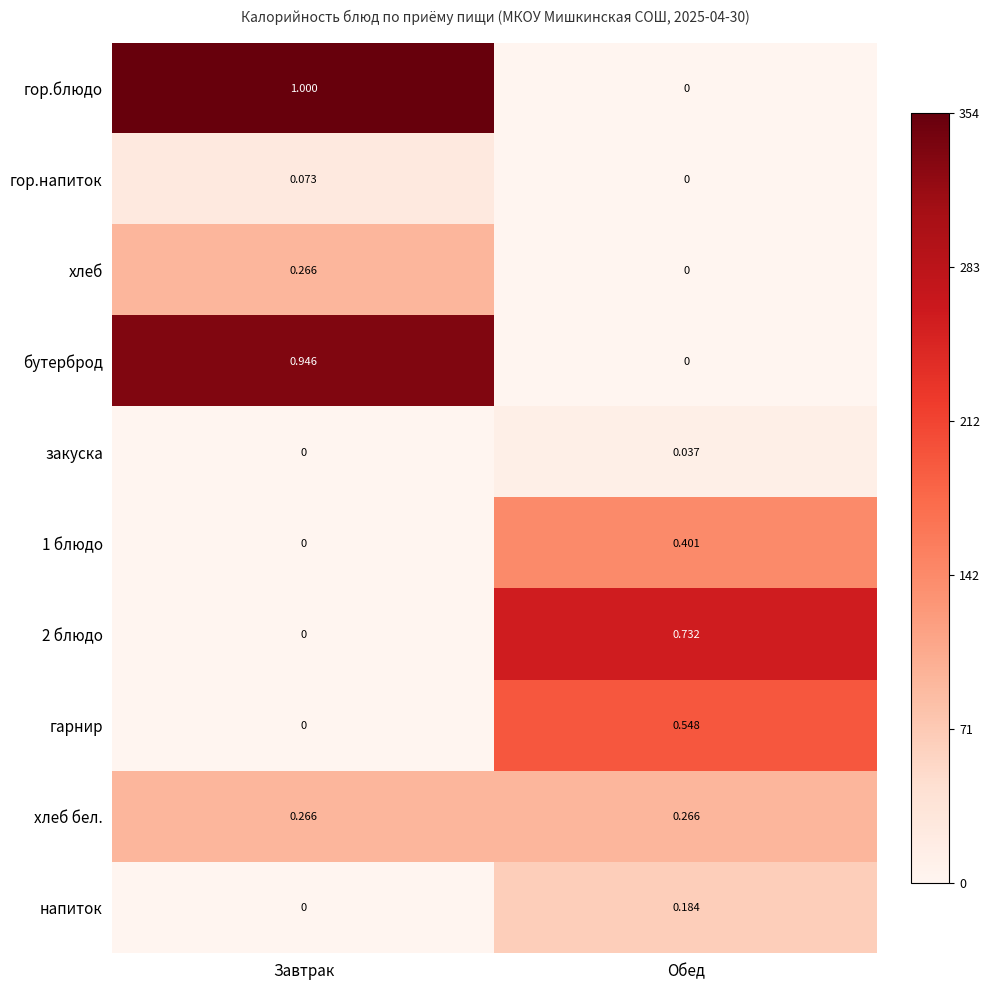

Between Завтрак and Обед, which series saw the biggest shift?

гор.блюдо